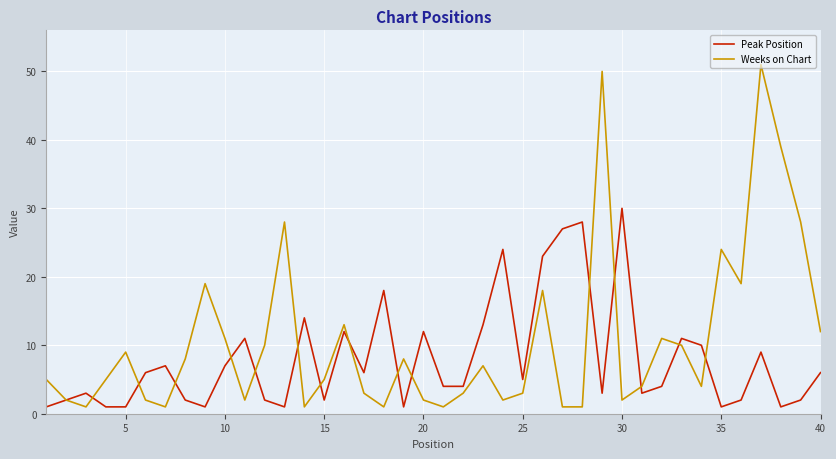

List the series in order of their peak value, highest first.

Weeks on Chart, Peak Position